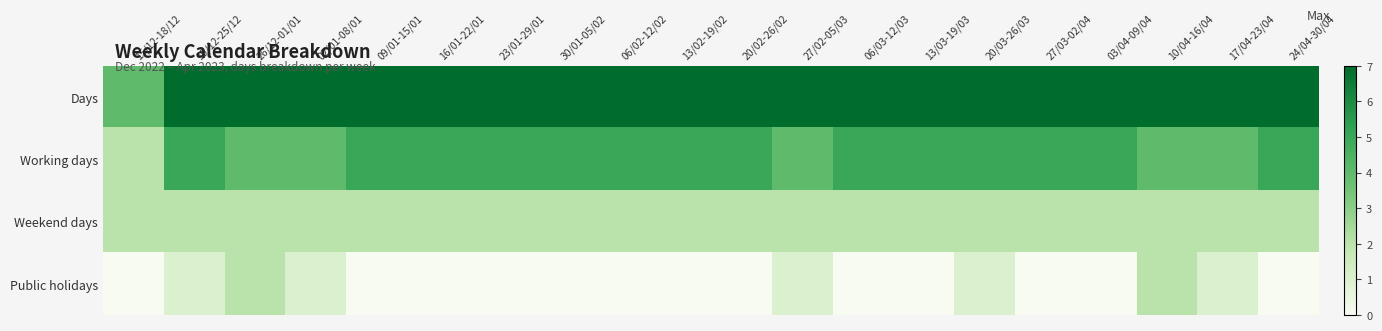

At which category does the chart reach its minimum across all series?

15/12-18/12